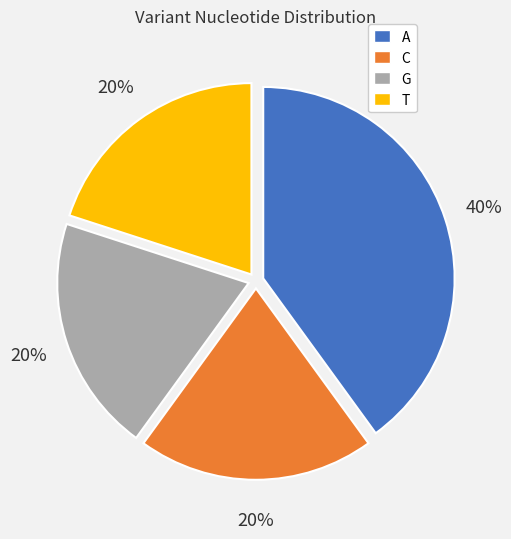

Is there any slice that represents more than half of the pie?

No